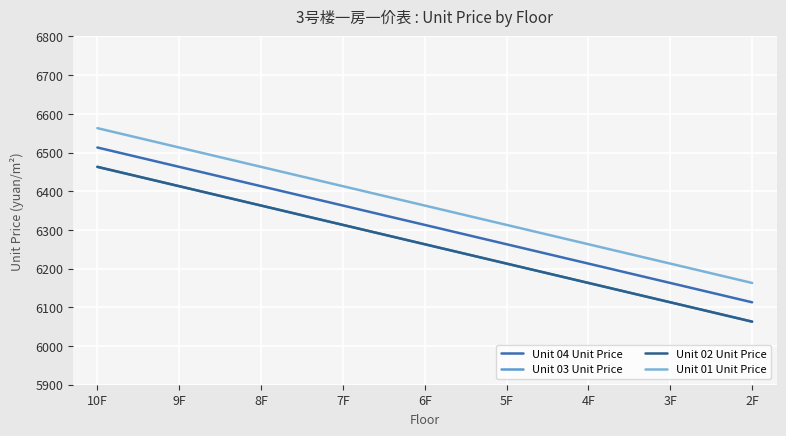

Does the chart display data point markers on the line(s)?

No